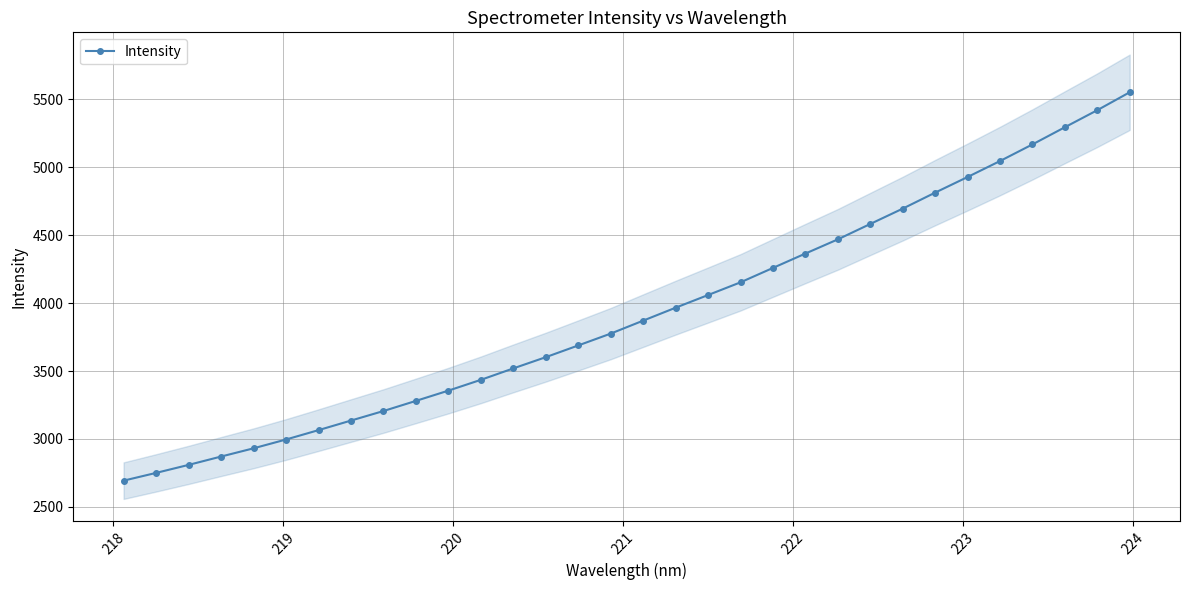

What is the value of the Intensity point at the 14th from the left?

3602.1